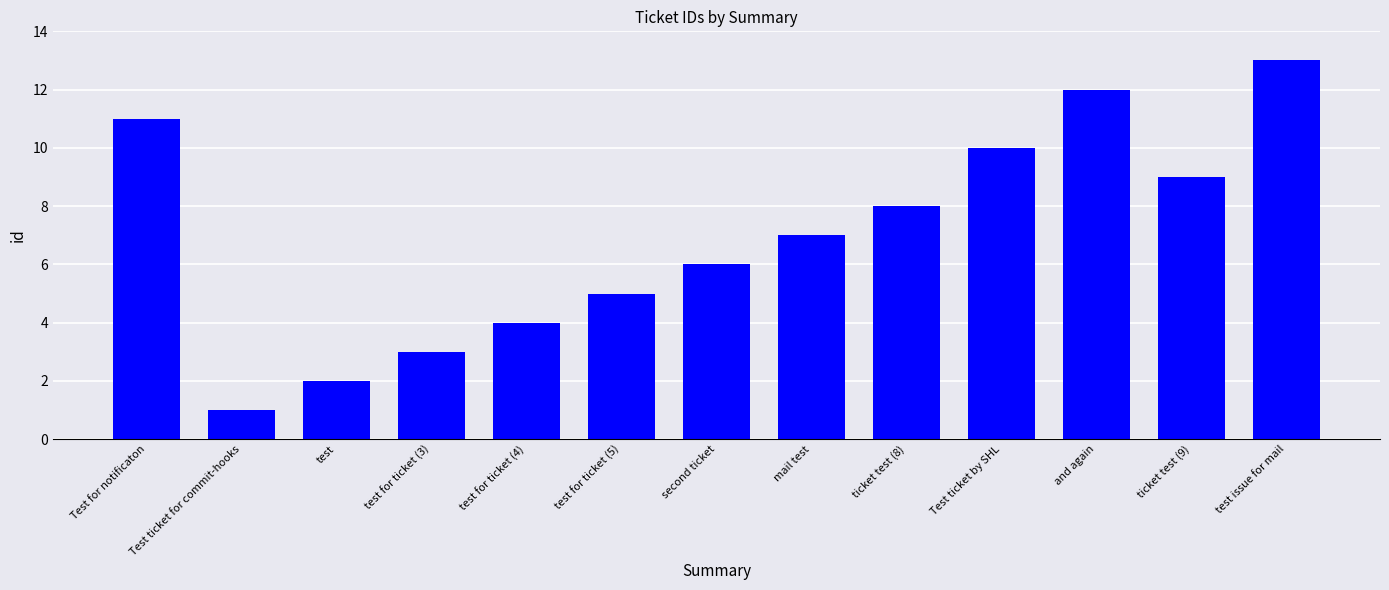

Reading right to left, what are all the values shown in this chart?

13	9	12	10	8	7	6	5	4	3	2	1	11